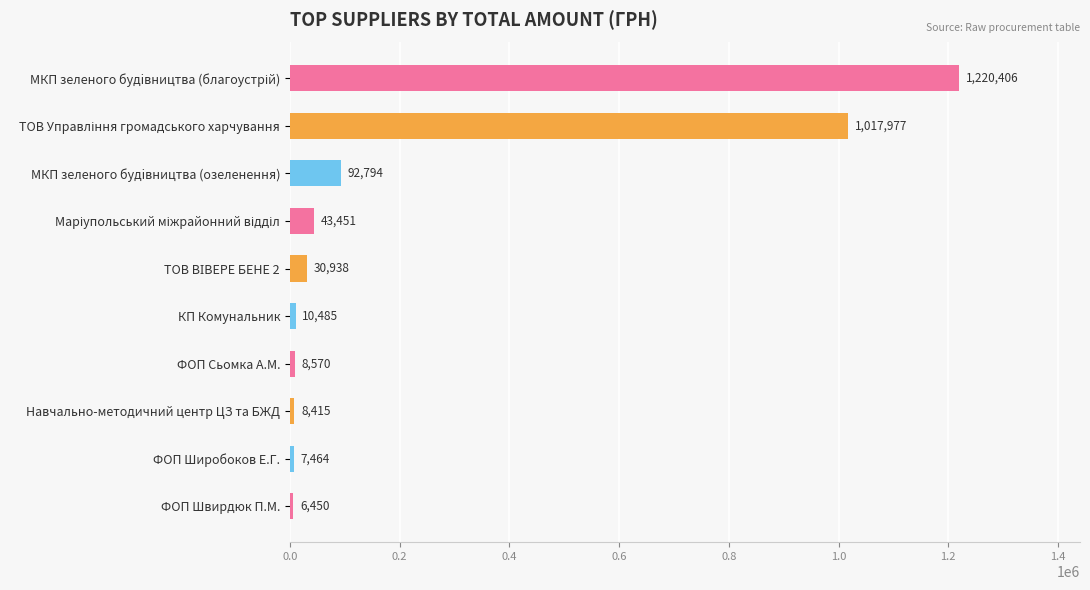

Approximately how many times larger is the value at Навчально-методичний центр ЦЗ та БЖД compared to ФОП Широбоков Е.Г.?

1.1